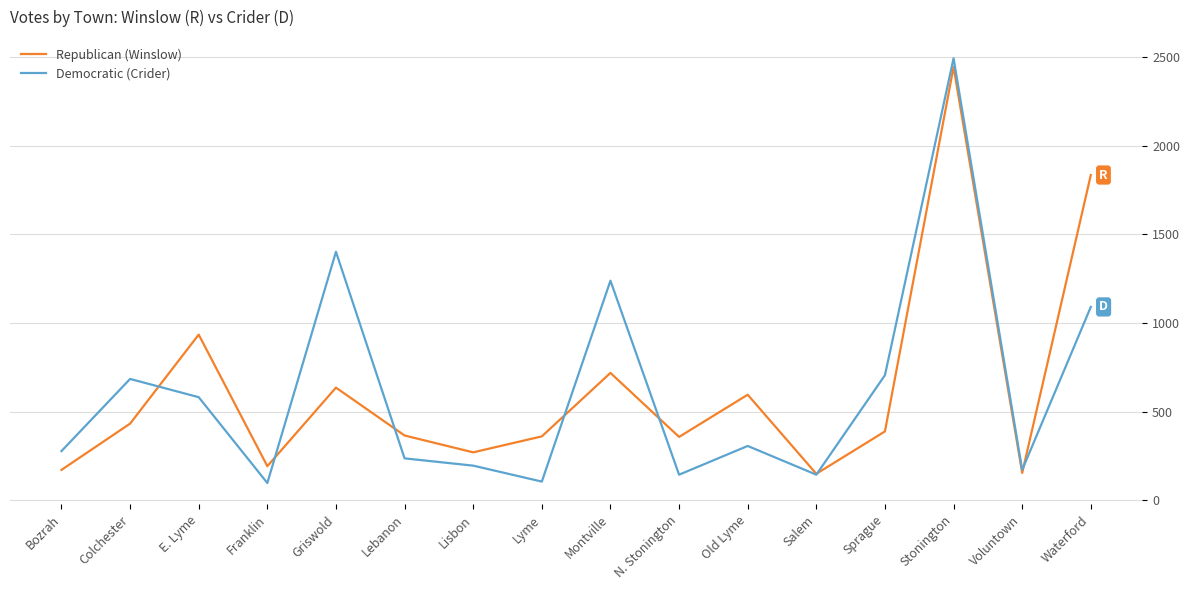

Where is Democratic (Crider) nearest to the value 1294?

Montville